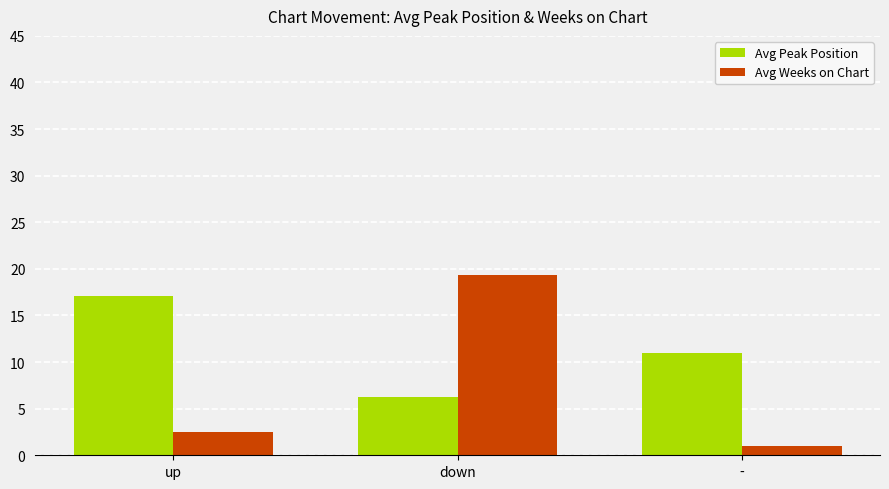

What is the smallest value displayed?

1.0